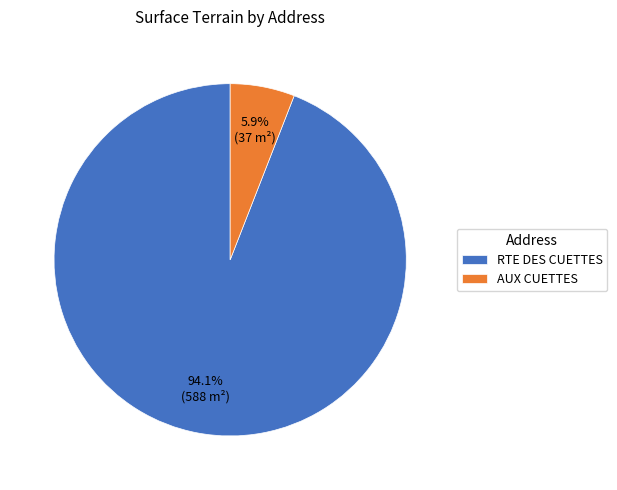

What is the ratio of the value at AUX CUETTES to the value at RTE DES CUETTES?

0.1